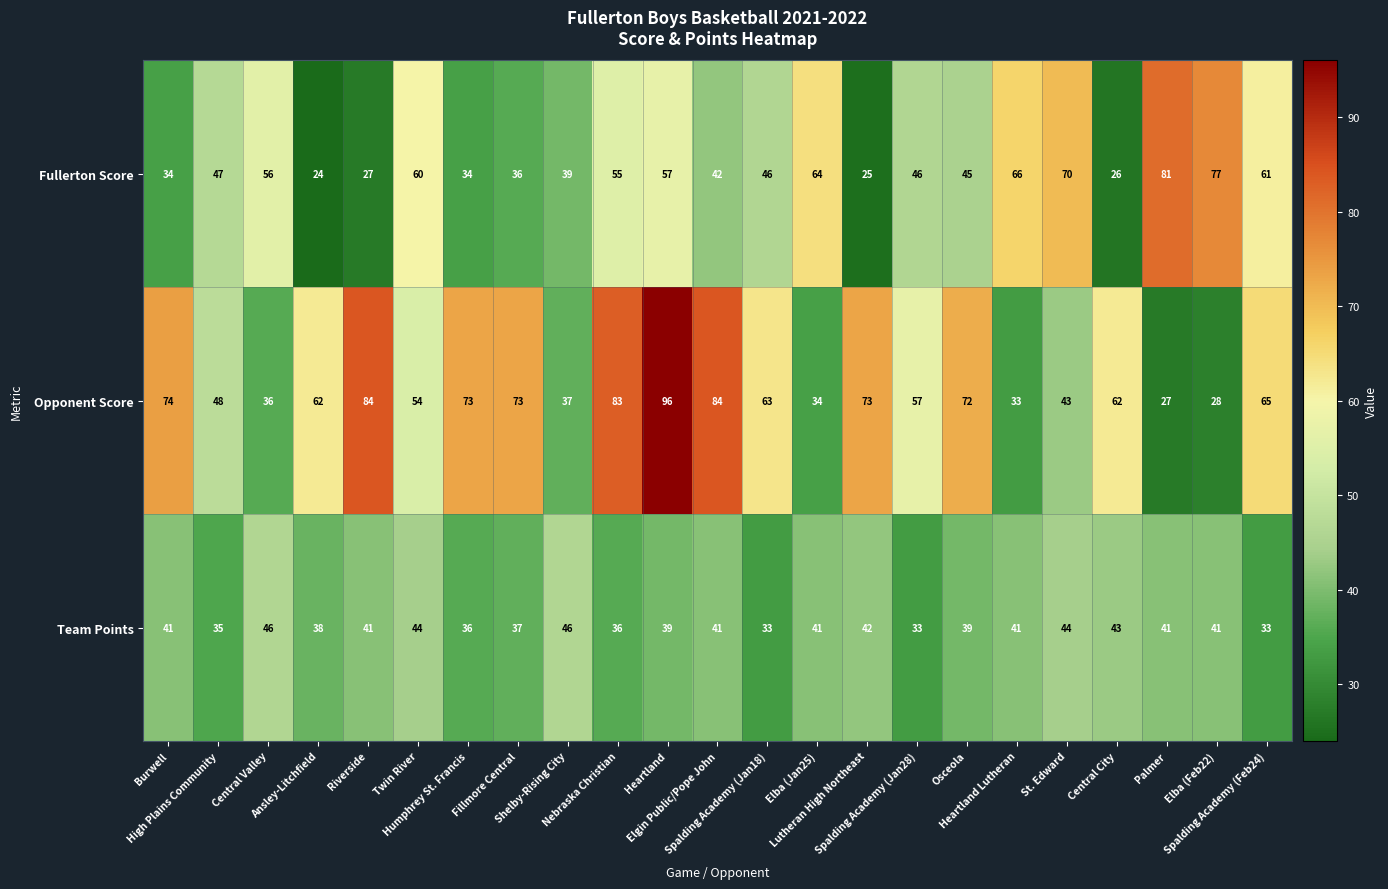

At how many categories does at least one series exceed 82?

4